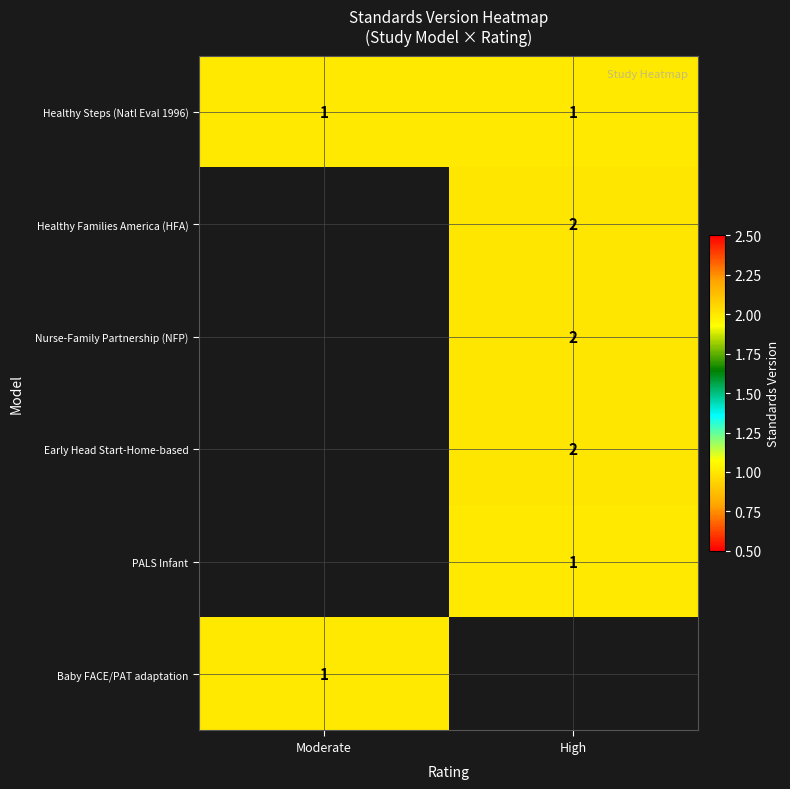

What is the minimum value shown in the chart?

1.0